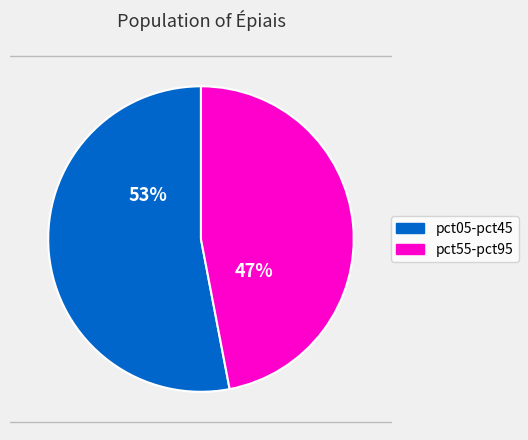

To the nearest percent, what is the difference between the largest and smallest slice percentages?

6%